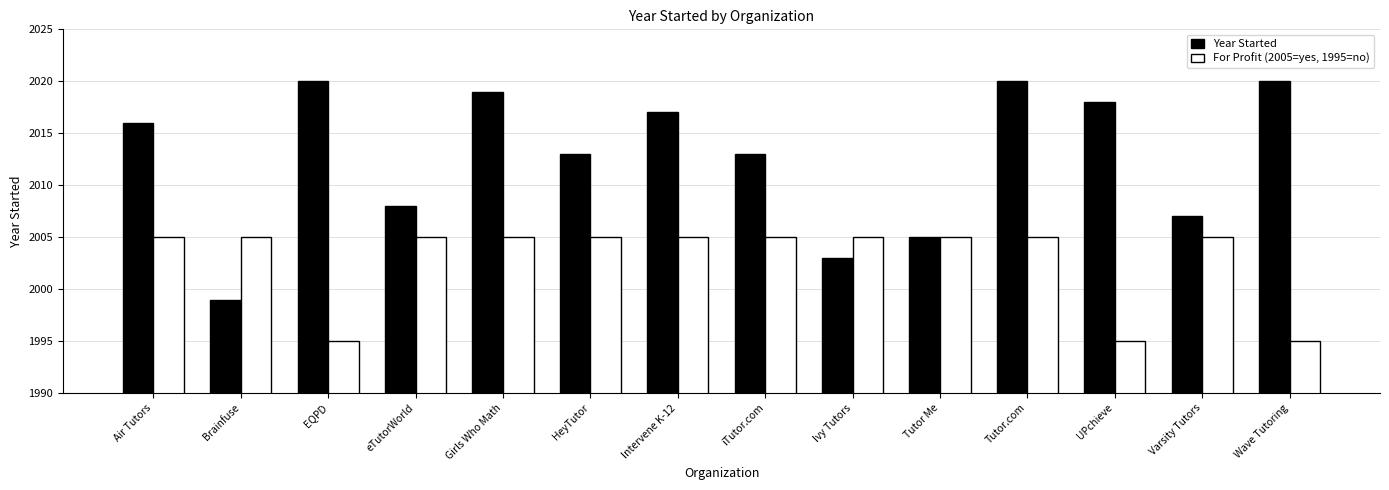

What position from the right is EQPD?

12